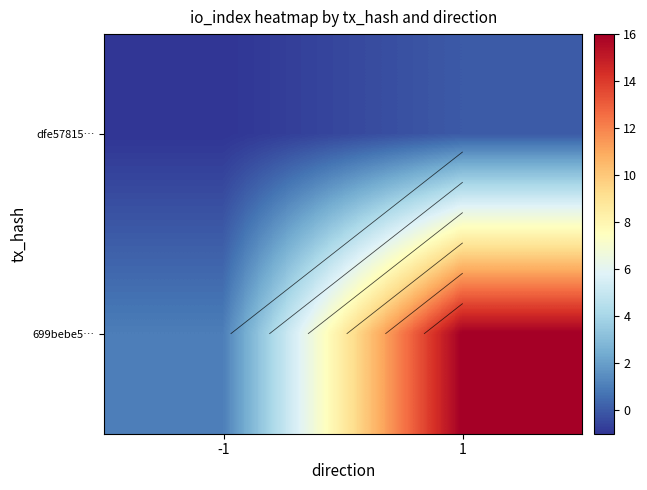

Is the value of dfe57815… at 1 greater than the value of 699bebe5… at 1?

No